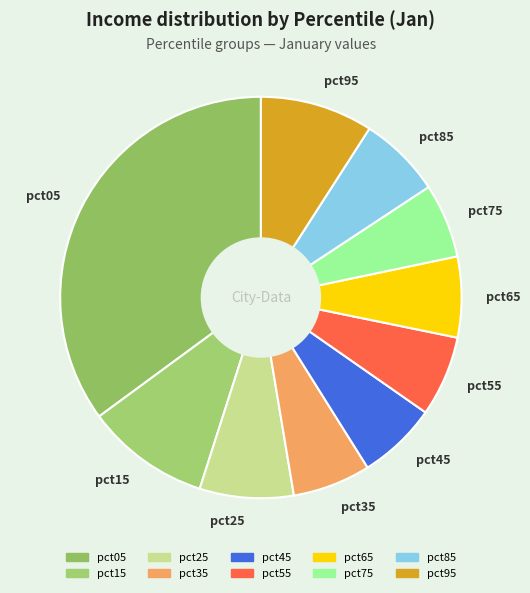

Is the sum of pct55 and pct65 greater than half?

No